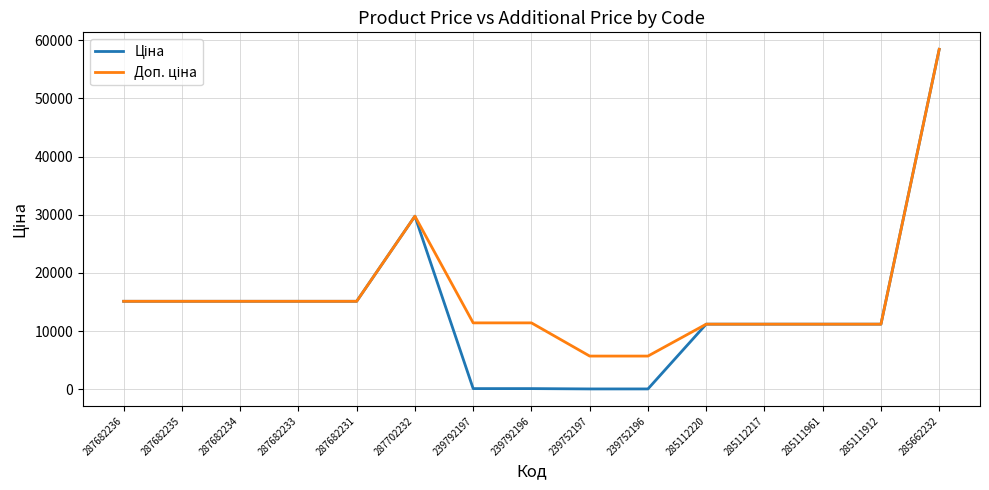

What is the greatest value displayed?

58426.5